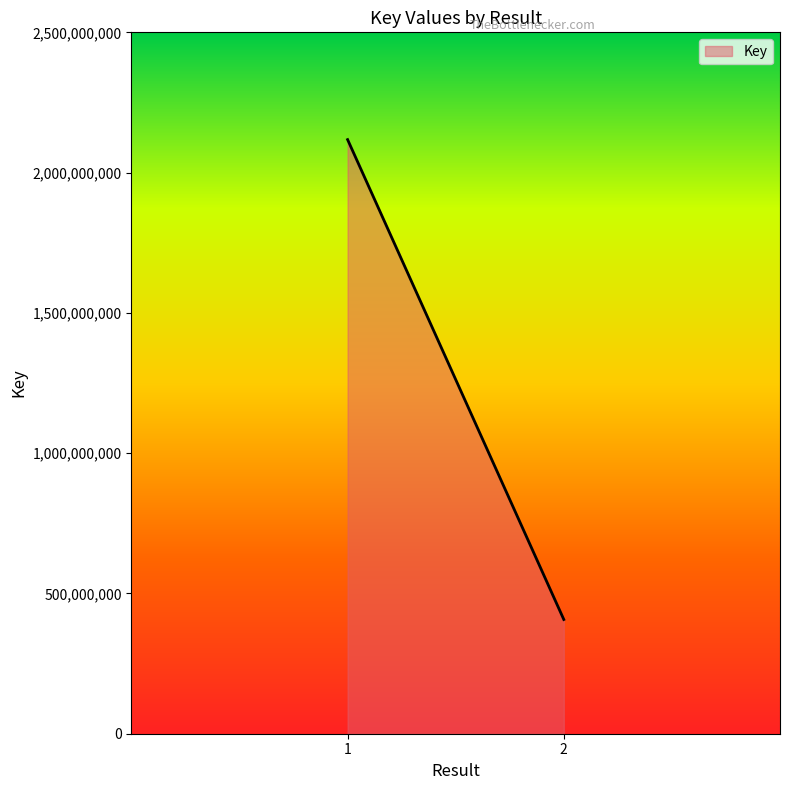

Which label corresponds to the smallest value in the chart?

2